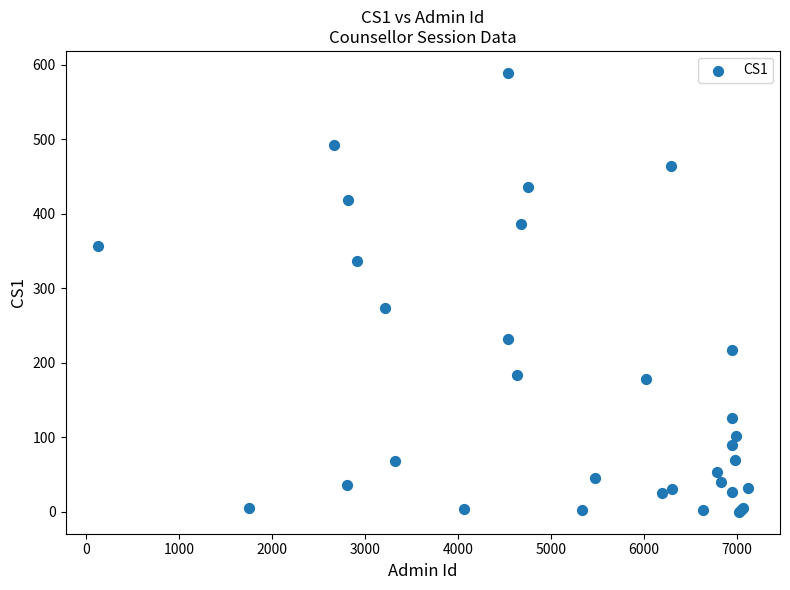

What Y value in the scatter plot is closest to 294?

273